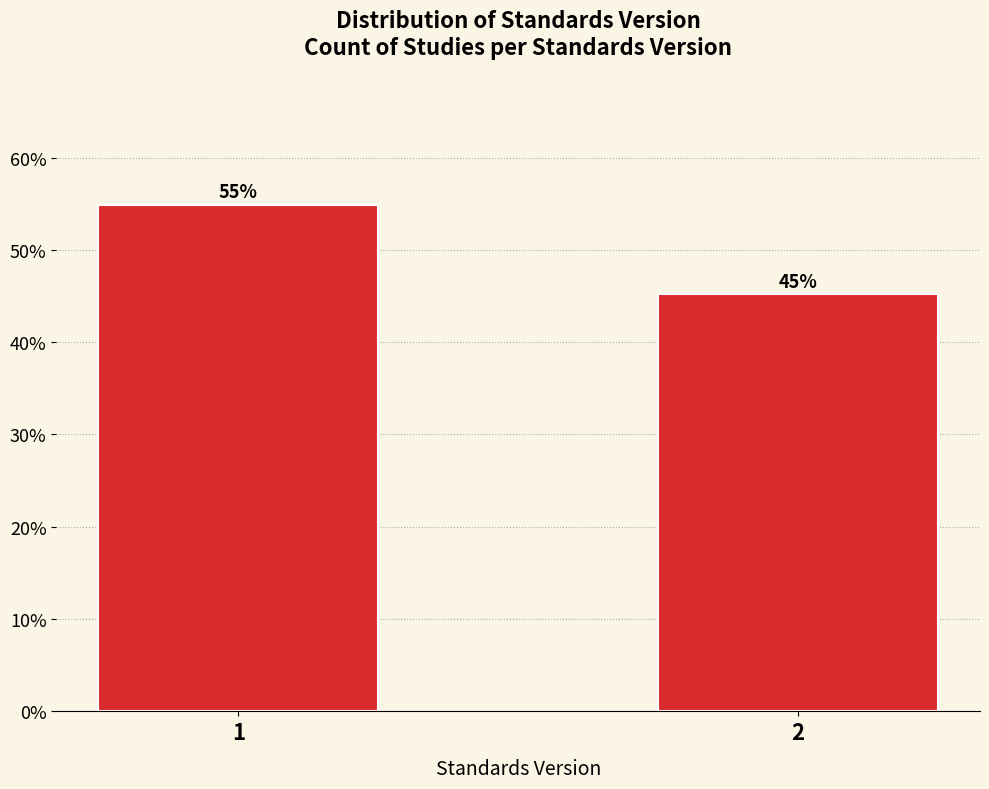

What is the minimum value shown in the chart?

45.2